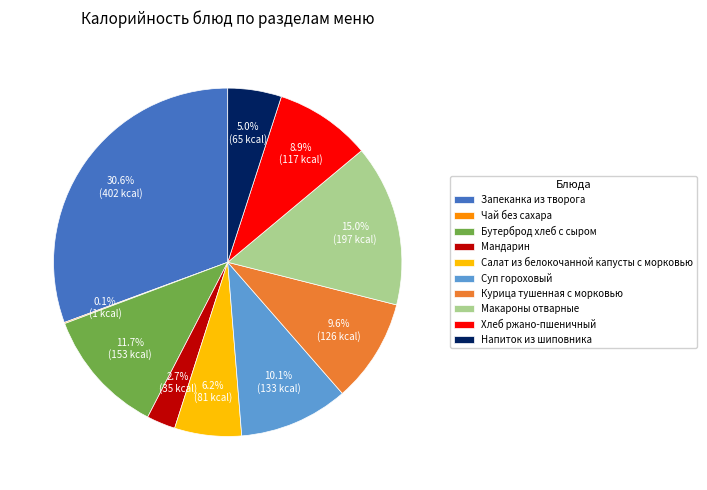

What is the ratio of the value at Курица тушенная с морковью to the value at Макароны отварные?

0.6